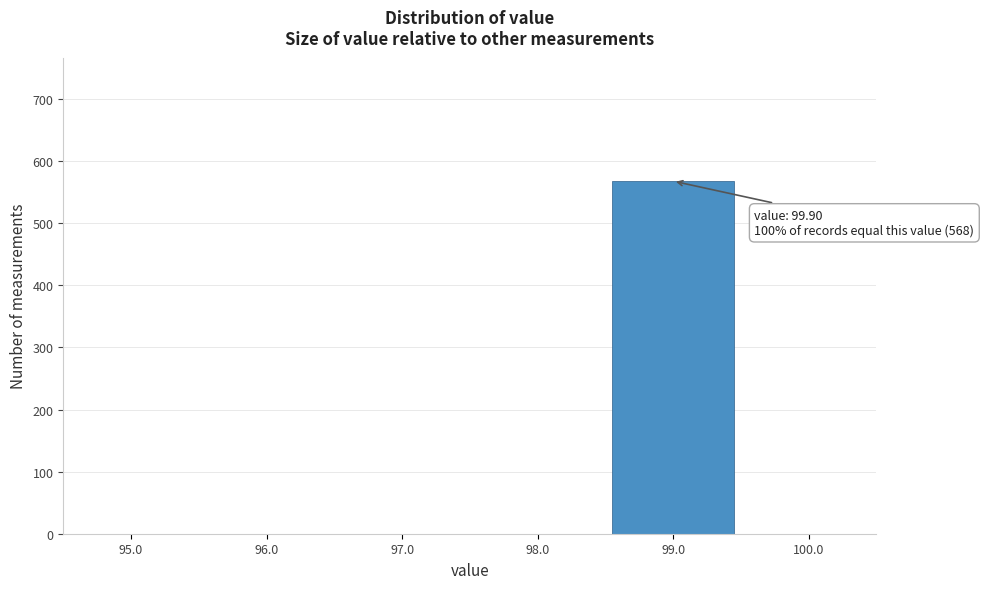

Reading left to right, list all the values displayed in this chart.

95.0=0	96.0=0	97.0=0	98.0=0	99.0=568	100.0=0